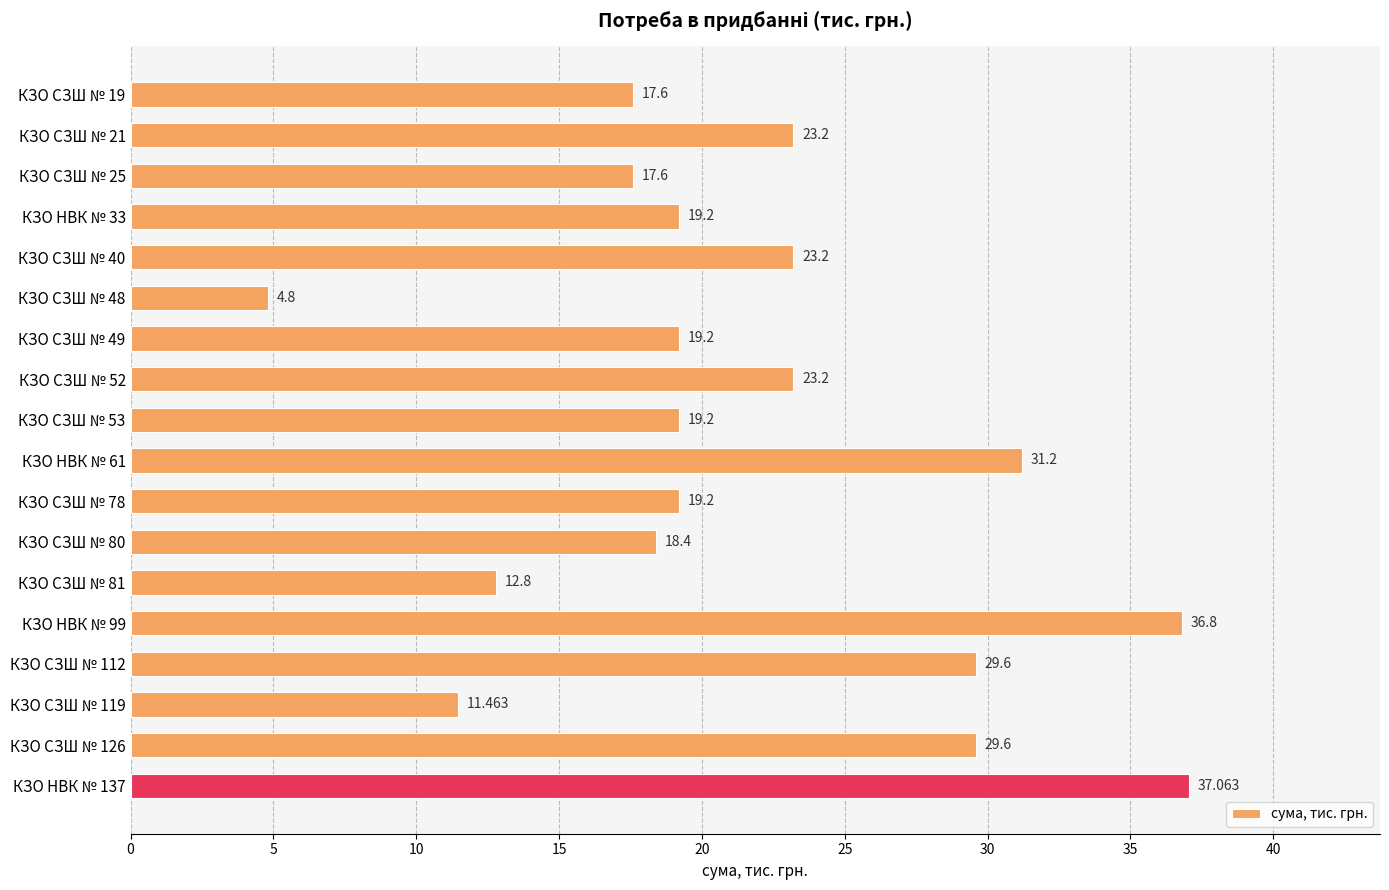

How many bars are there in total?

18